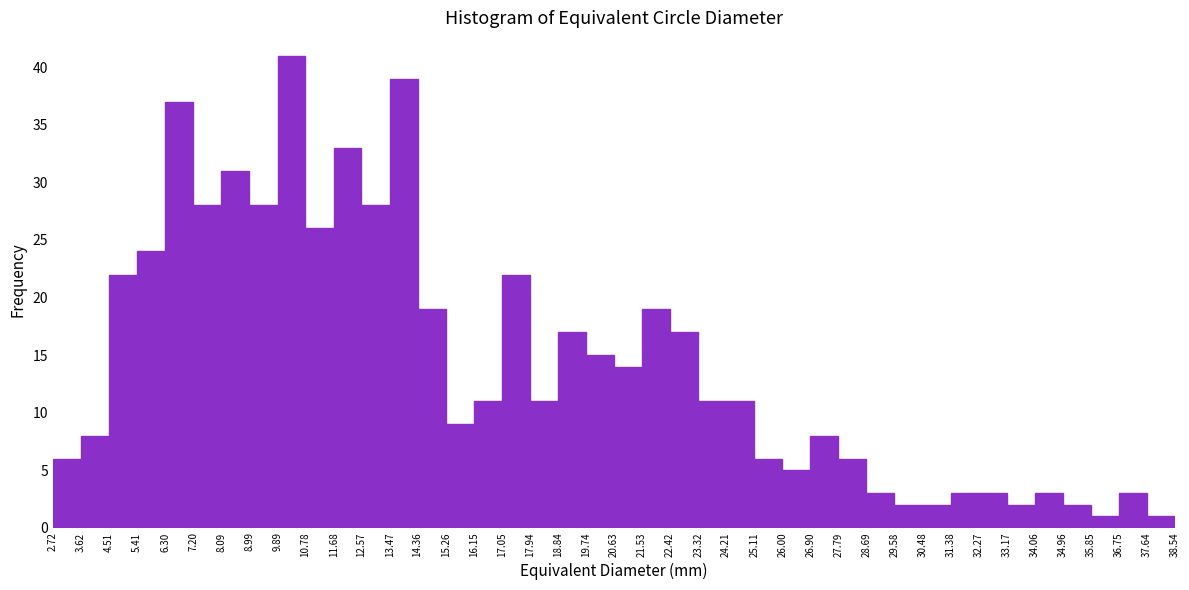

Reading left to right, transcribe this chart: for each bar, give the range it covers on the x-axis and its height. The values are not printed on the chart, so give them approximately, as read against the axis.

2.72 to 3.62: 6
3.62 to 4.51: 8
4.51 to 5.41: 22
5.41 to 6.30: 24
6.30 to 7.20: 37
7.20 to 8.09: 28
8.09 to 8.99: 31
8.99 to 9.89: 28
9.89 to 10.78: 41
10.78 to 11.68: 26
11.68 to 12.57: 33
12.57 to 13.47: 28
13.47 to 14.36: 39
14.36 to 15.26: 19
15.26 to 16.15: 9
16.15 to 17.05: 11
17.05 to 17.94: 22
17.94 to 18.84: 11
18.84 to 19.74: 17
19.74 to 20.63: 15
20.63 to 21.53: 14
21.53 to 22.42: 19
22.42 to 23.32: 17
23.32 to 24.21: 11
24.21 to 25.11: 11
25.11 to 26.00: 6
26.00 to 26.90: 5
26.90 to 27.79: 8
27.79 to 28.69: 6
28.69 to 29.58: 3
29.58 to 30.48: 2
30.48 to 31.38: 2
31.38 to 32.27: 3
32.27 to 33.17: 3
33.17 to 34.06: 2
34.06 to 34.96: 3
34.96 to 35.85: 2
35.85 to 36.75: 1
36.75 to 37.64: 3
37.64 to 38.54: 1